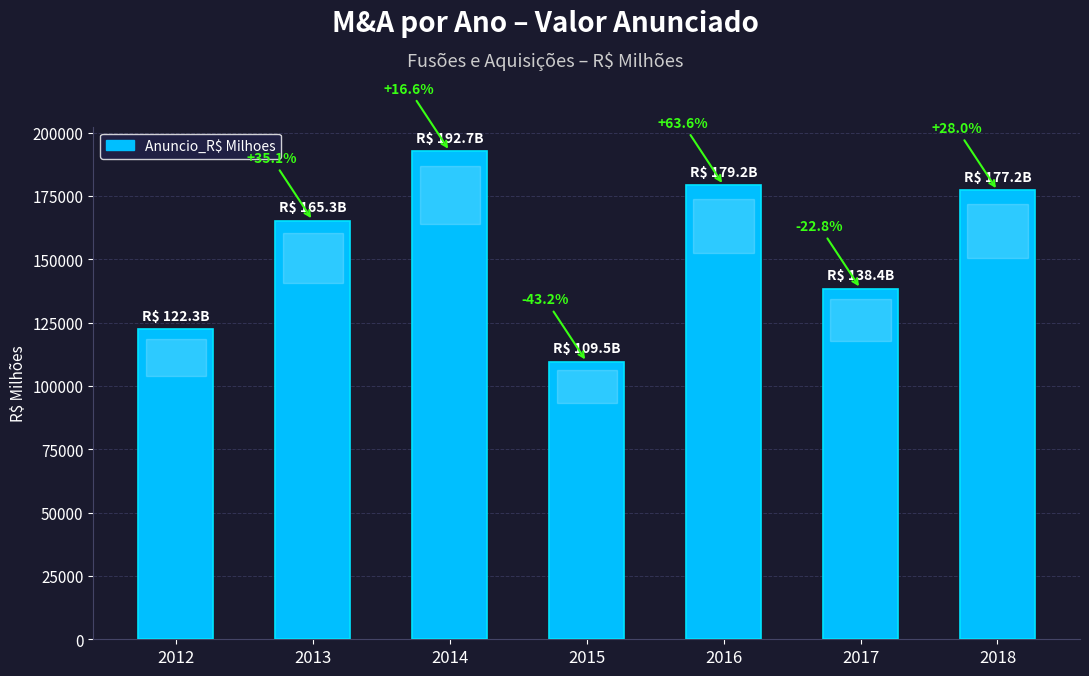

Where is the data nearest to the value 151128?

2017